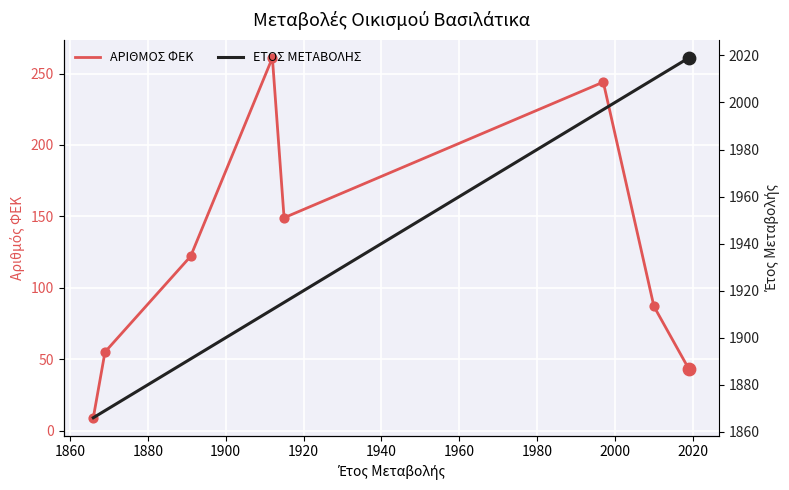

Which series has the largest total across all categories?

ΕΤΟΣ ΜΕΤΑΒΟΛΗΣ